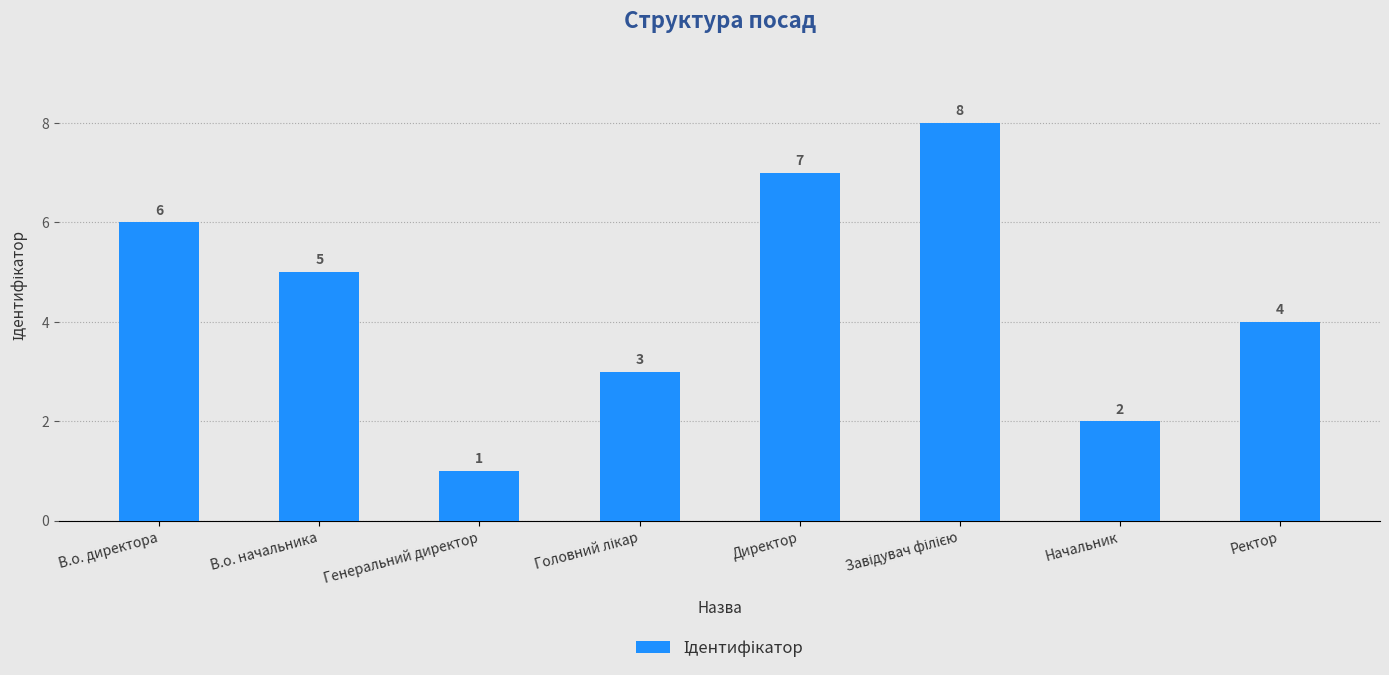

What is the ratio of the value at Ректор to the value at Генеральний директор?

4.0